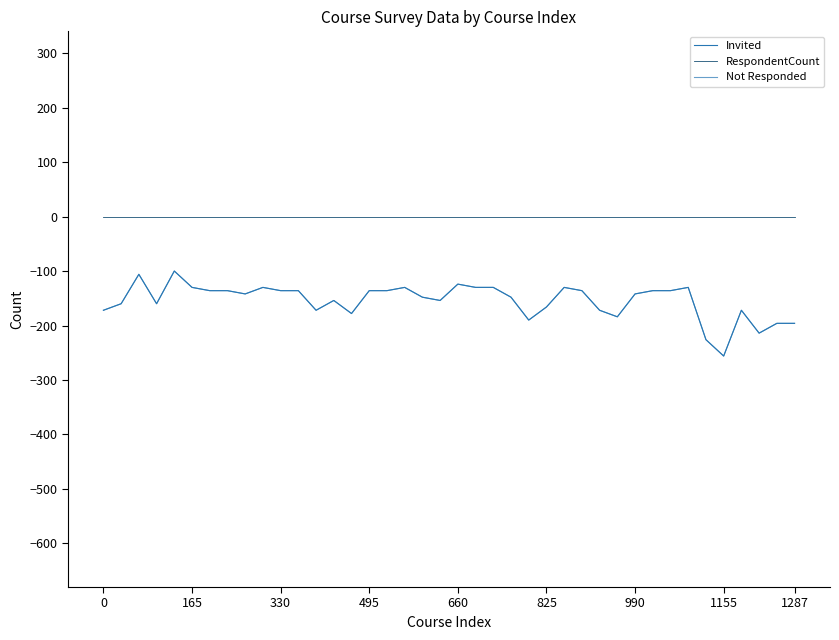

Reading left to right, transcribe all the data shown in this chart.

Invited: -172	-160	-106	-160	-100	-130	-136	-136	-142	-130	-136	-136	-172	-154	-178	-136	-136	-130	-148	-154	-124	-130	-130	-148	-190	-166	-130	-136	-172	-184	-142	-136	-136	-130	-226	-256	-172	-214	-196	-196
RespondentCount: 0	0	0	0	0	0	0	0	0	0	0	0	0	0	0	0	0	0	0	0	0	0	0	0	0	0	0	0	0	0	0	0	0	0	0	0	0	0	0	0
Not Responded: -172	-160	-106	-160	-100	-130	-136	-136	-142	-130	-136	-136	-172	-154	-178	-136	-136	-130	-148	-154	-124	-130	-130	-148	-190	-166	-130	-136	-172	-184	-142	-136	-136	-130	-226	-256	-172	-214	-196	-196